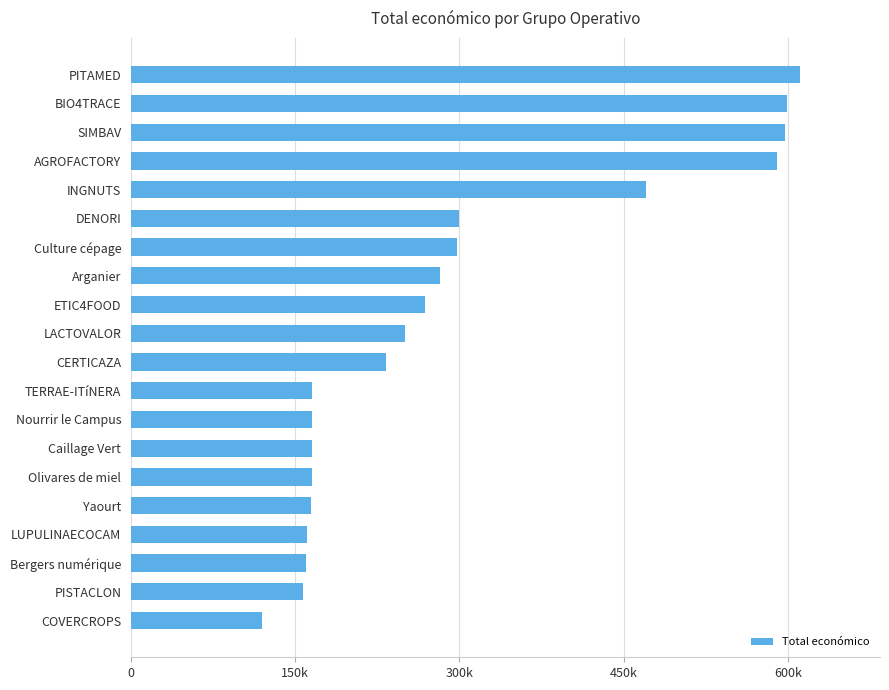

Are the bars horizontal?

Yes